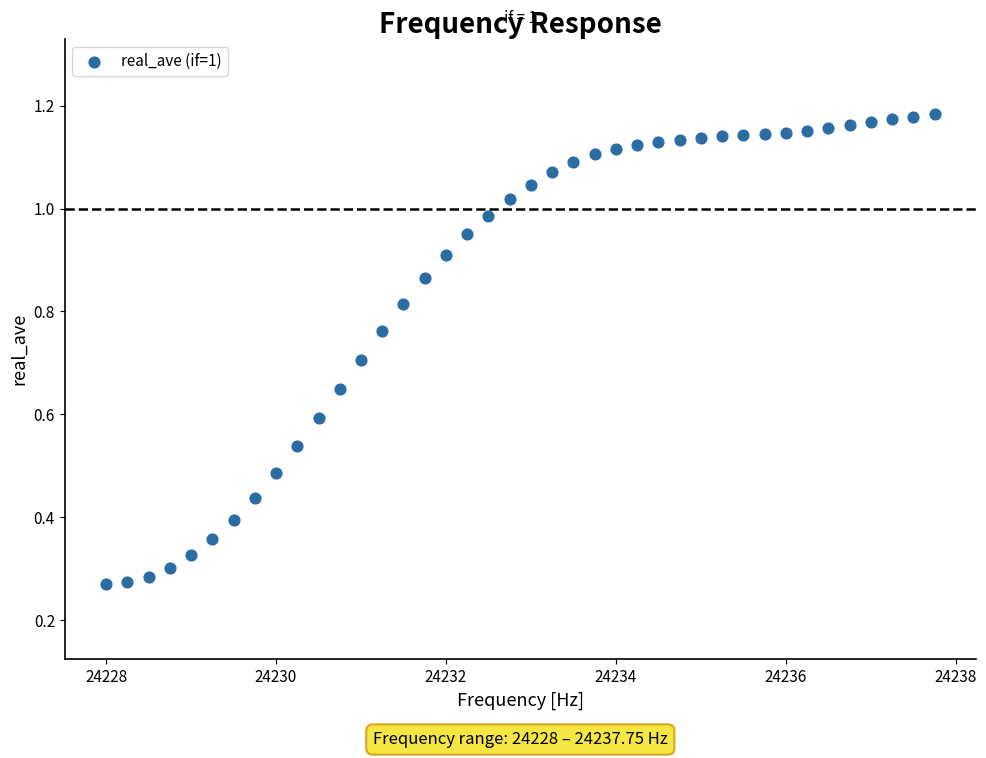

What is the range of X values (max minus min)?

9.8